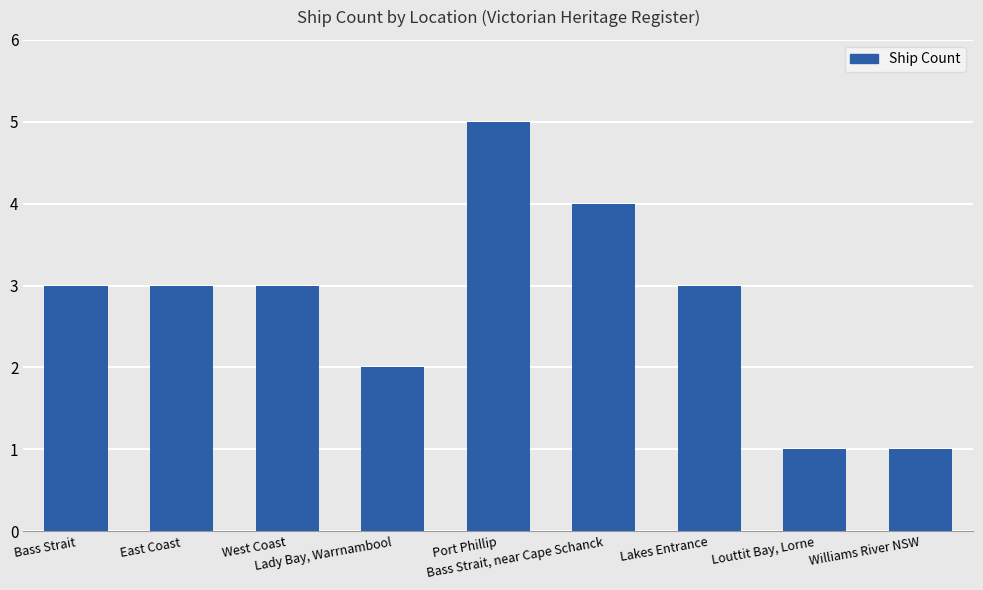

How many series are shown in this chart?

1